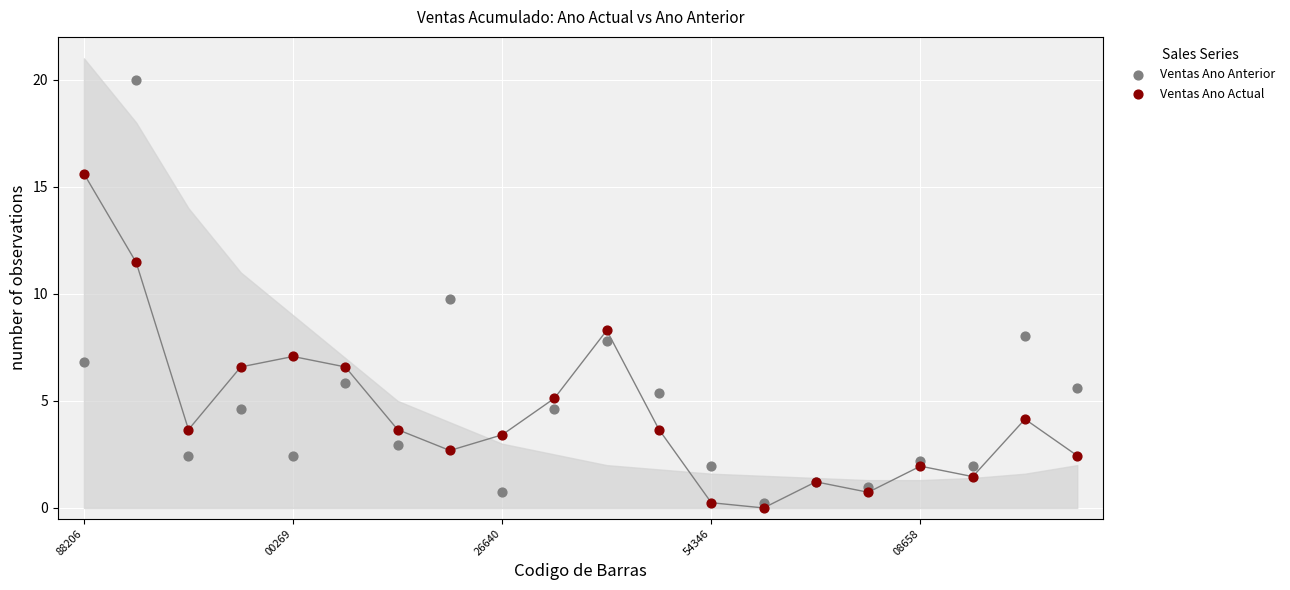

Which series reaches the minimum Y coordinate?

Ventas Ano Actual